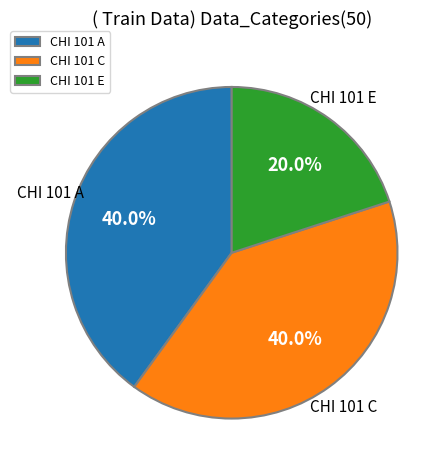

What is the total percentage of CHI 101 E and CHI 101 C?

60.0%